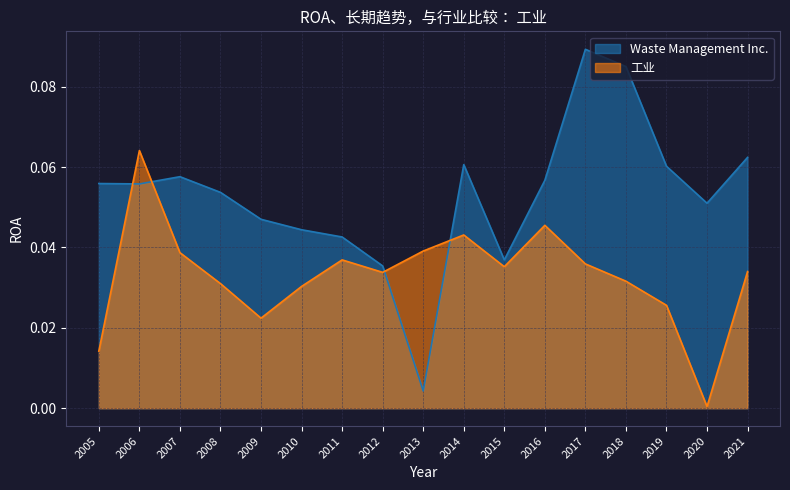

What are all the series names shown in the legend?

Waste Management Inc., 工业